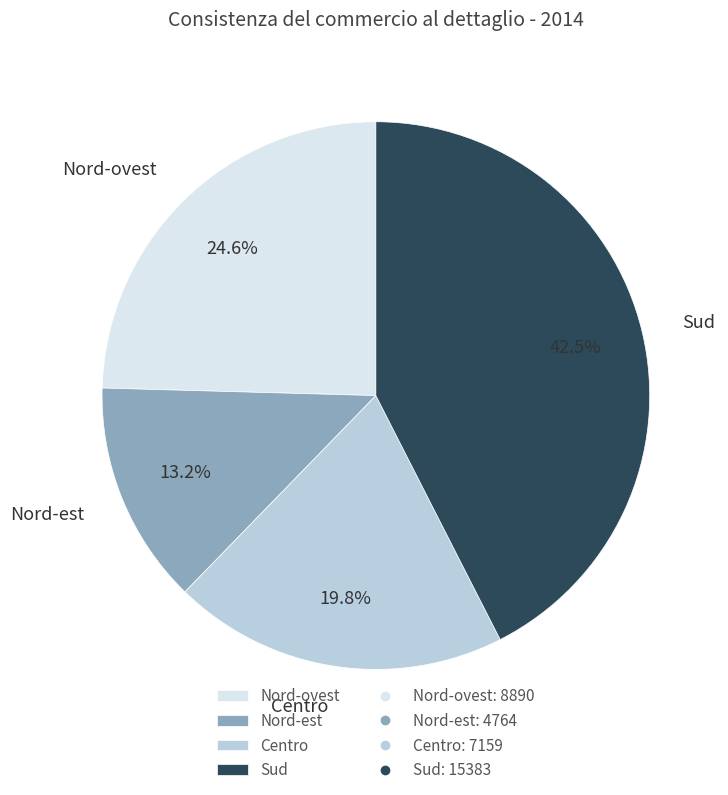

What is the ratio of the value at Sud to the value at Centro?

2.1